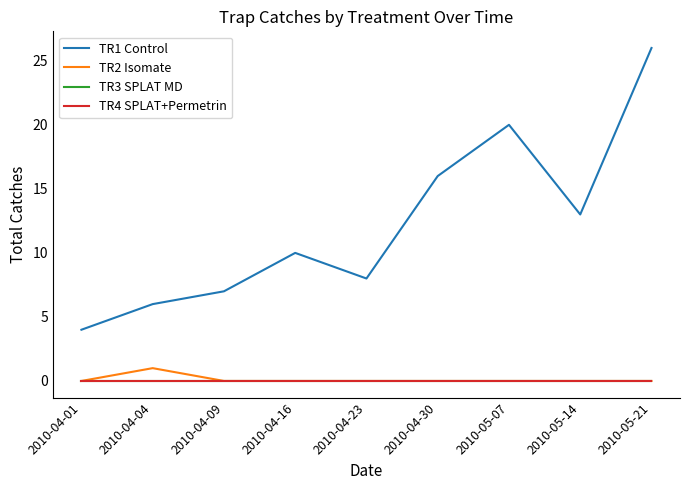

Does the chart display data point markers on the line(s)?

No